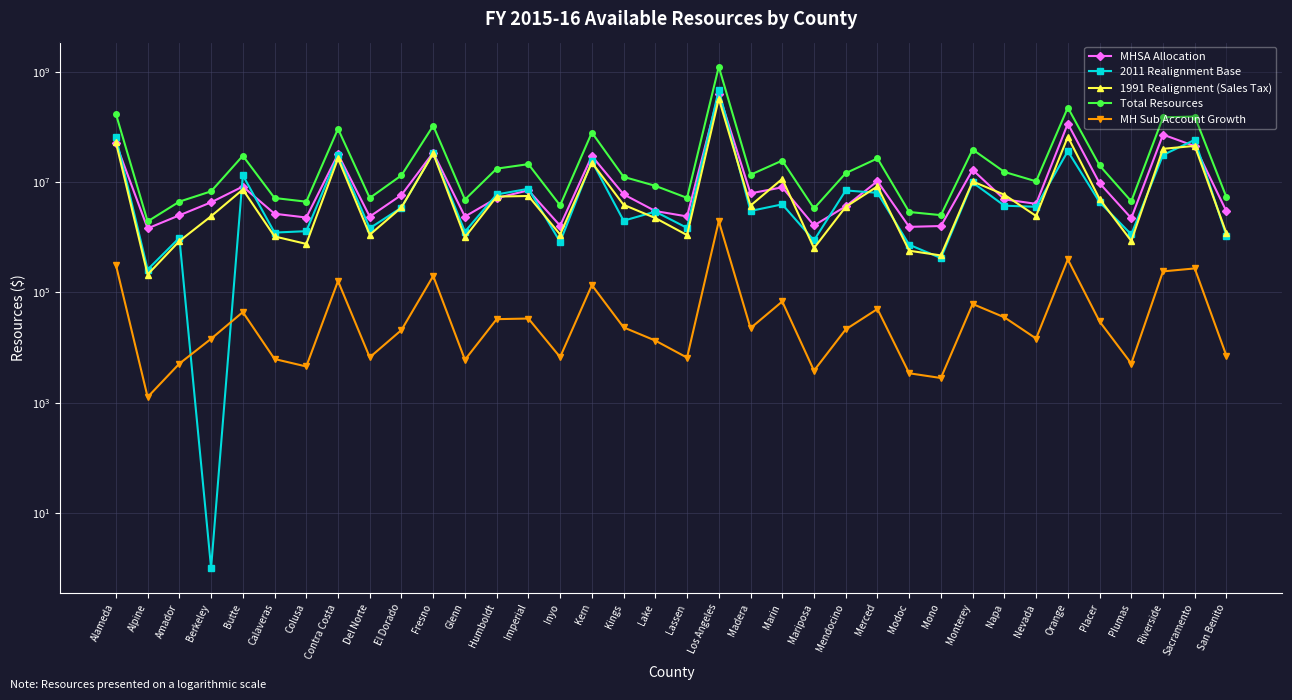

Where is MH Sub Account Growth nearest to the value 981538?

Orange